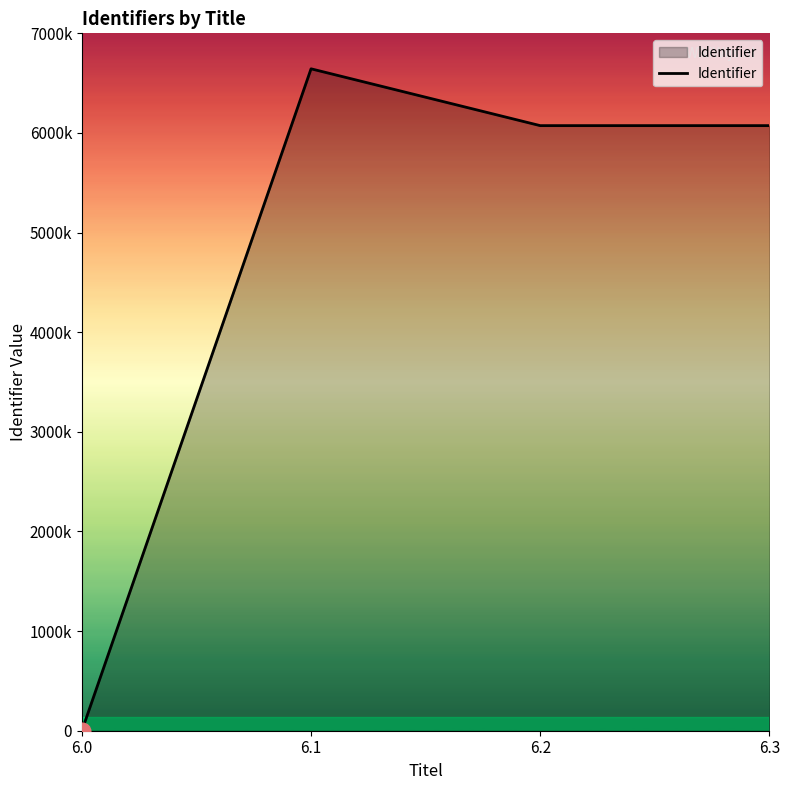

Does the chart display data point markers on the line(s)?

No